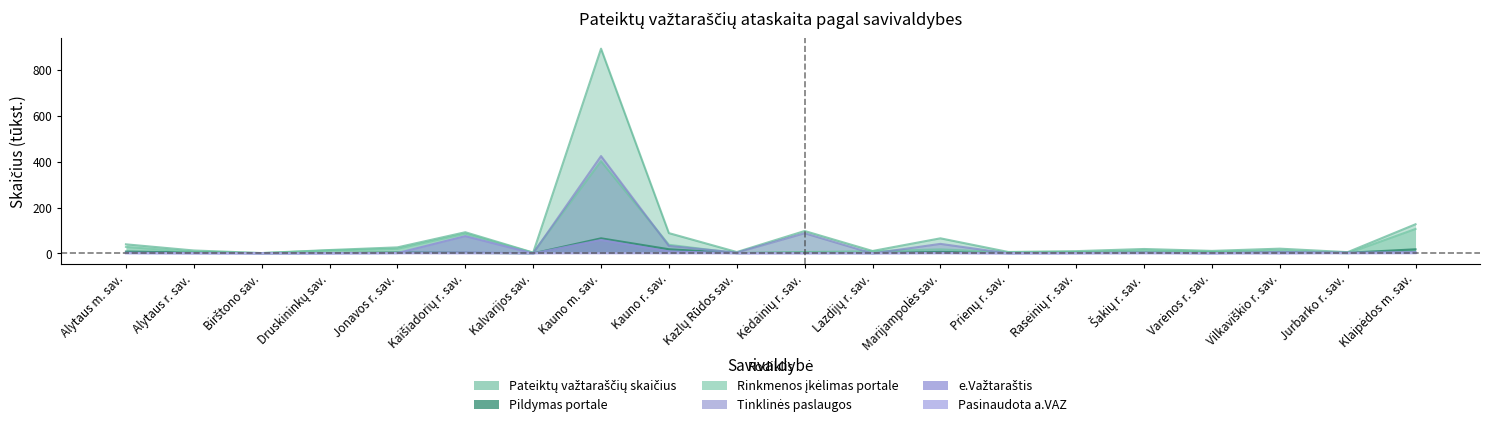

How many values in the Rinkmenos įkėlimas portale series are below 12?

10